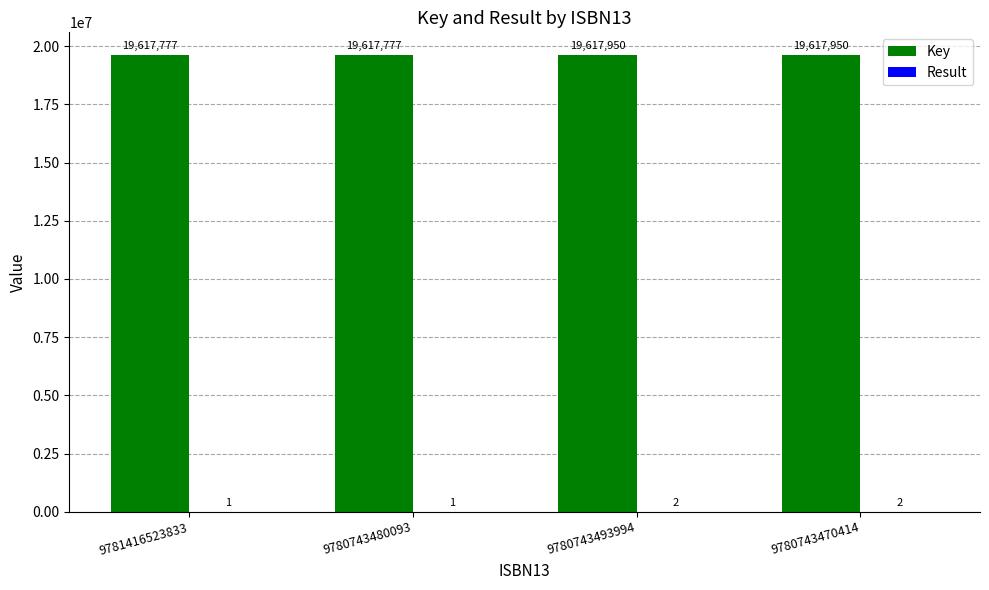

The Key series shows 12495222 at 9781416523833. True or false?

False